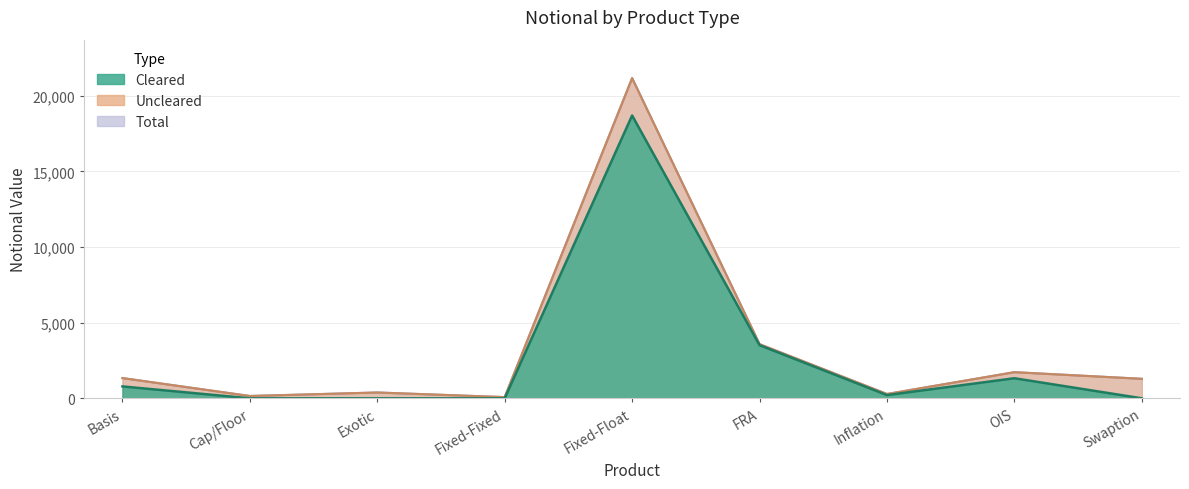

Which series has the widest spread of values?

Total